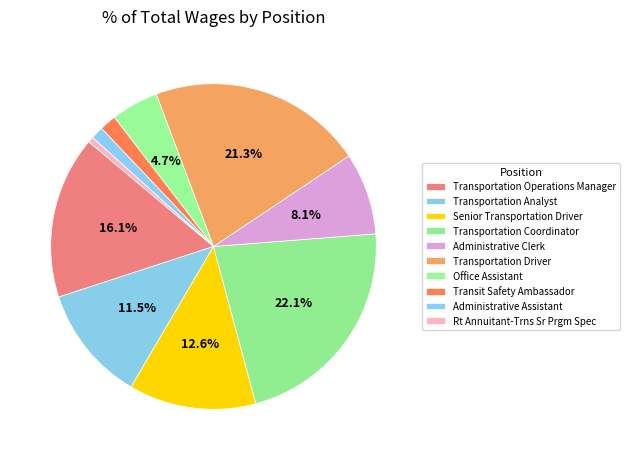

To the nearest percent, what is the difference between the largest and smallest slice percentages?

21%